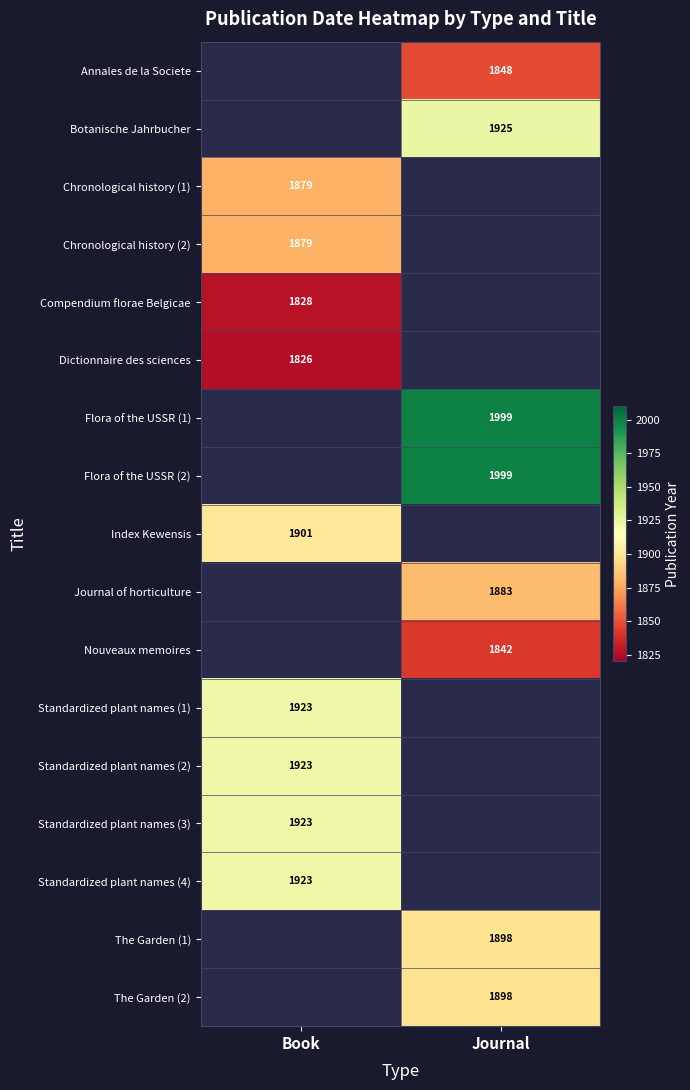

The Compendium florae Belgicae series shows 2744 at Book. True or false?

False